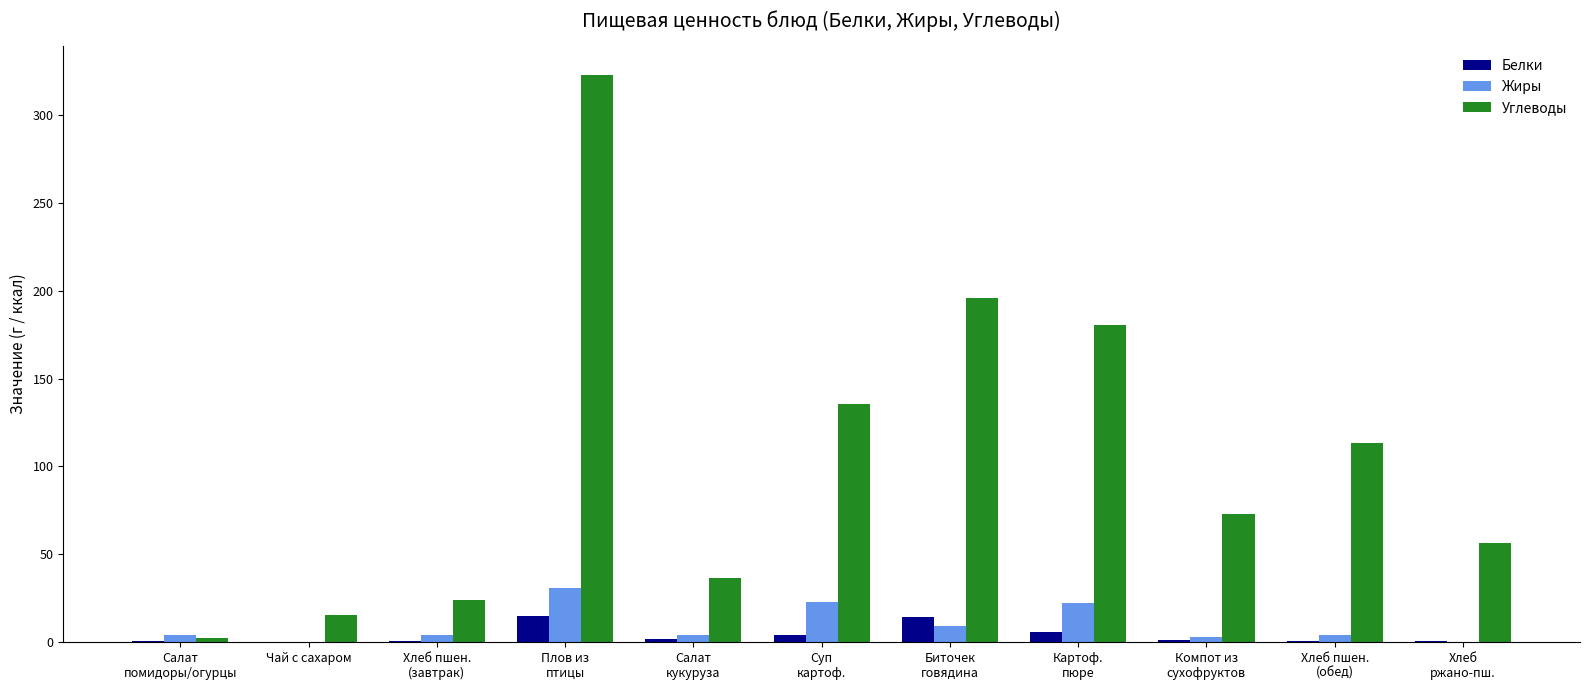

What is the sum of the Углеводы values at Чай с сахаром and Суп
картоф.?

150.6